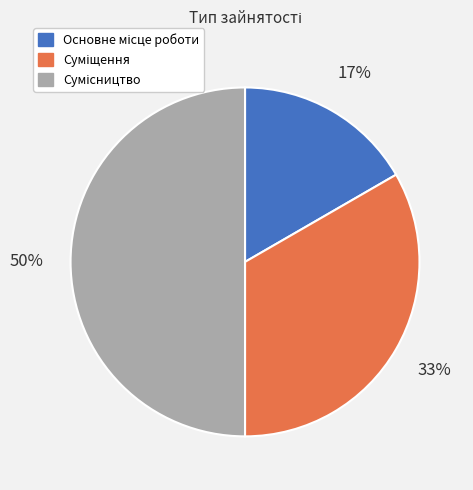

To the nearest percent, what is the average slice percentage?

33%